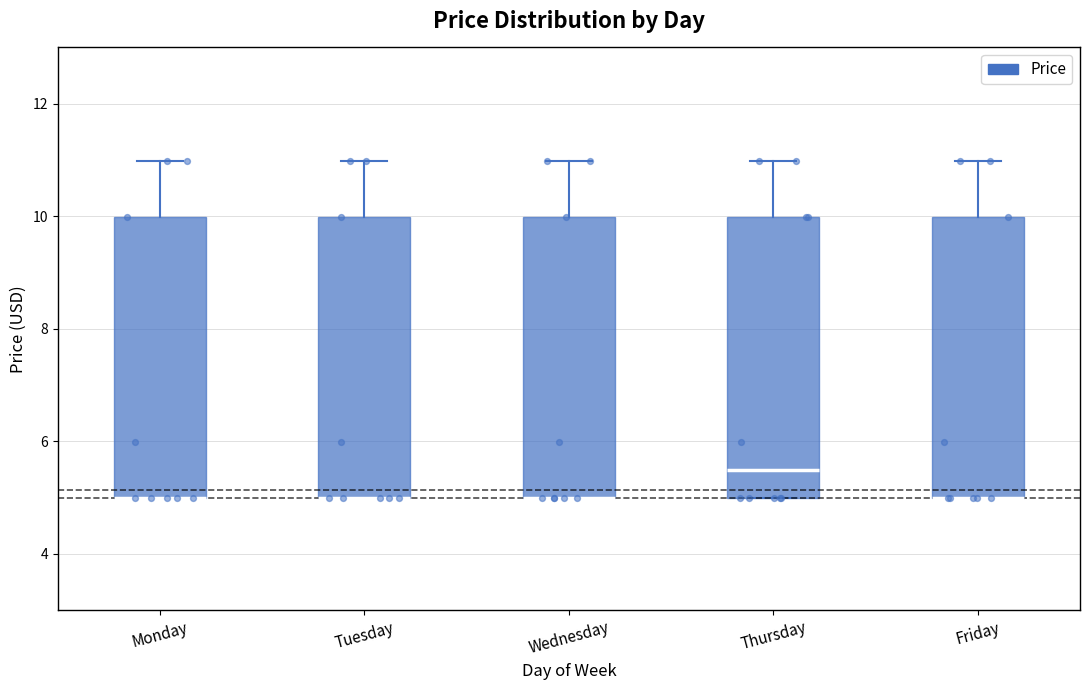

Where is the lower edge of the box for Tuesday on the y-axis? The values are not printed on the chart, so give them approximately, as read against the axis.

5.0